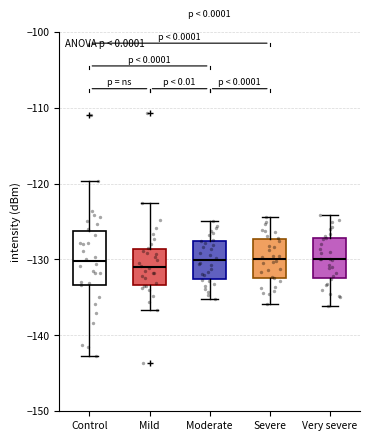

Comparing the boxes themselves (not the whiskers), which one is the tallest?

Control